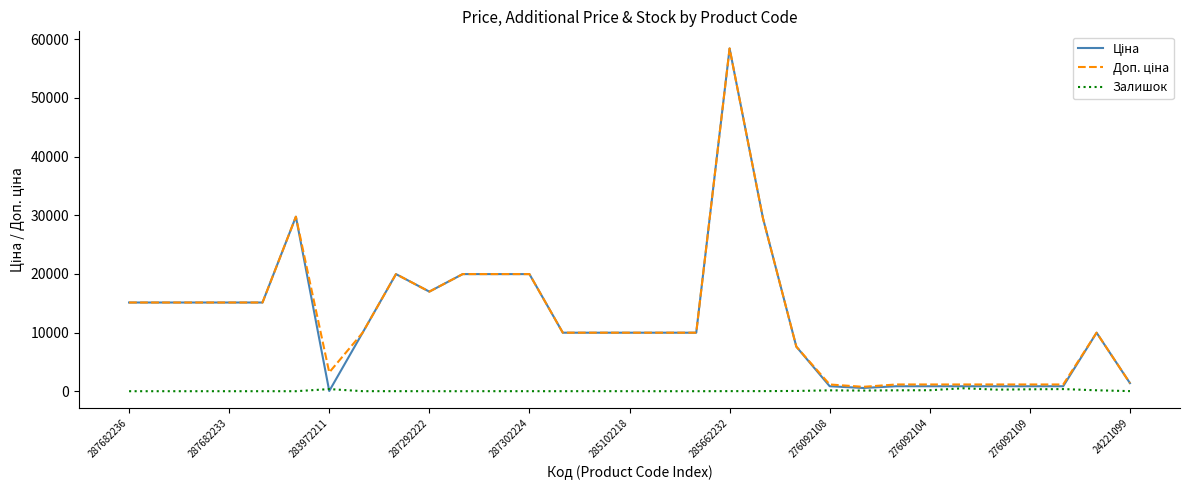

What is the maximum value shown in the chart?

58426.5